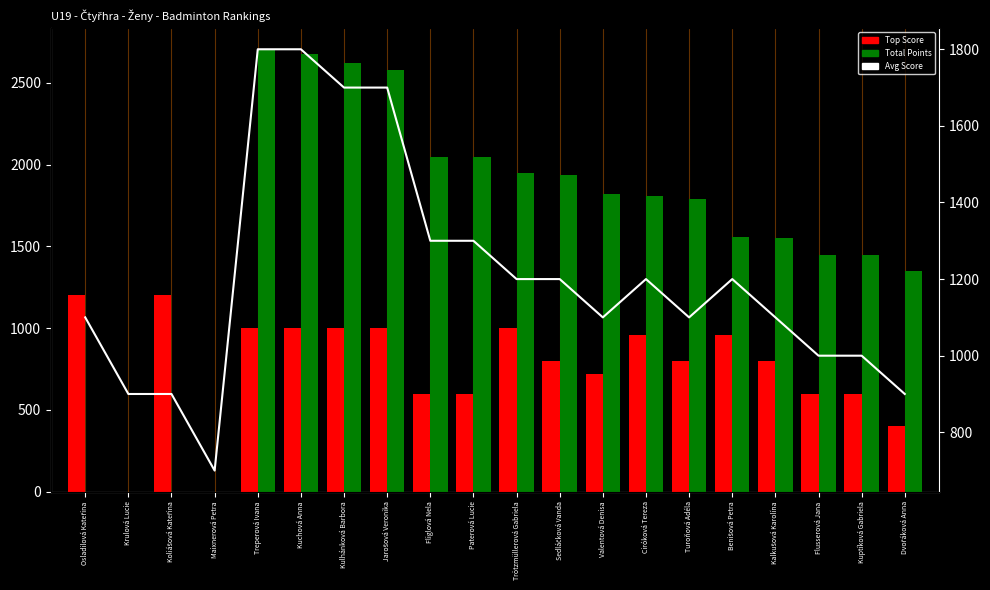

What position from the left is Kuptíková Gabriela?

19